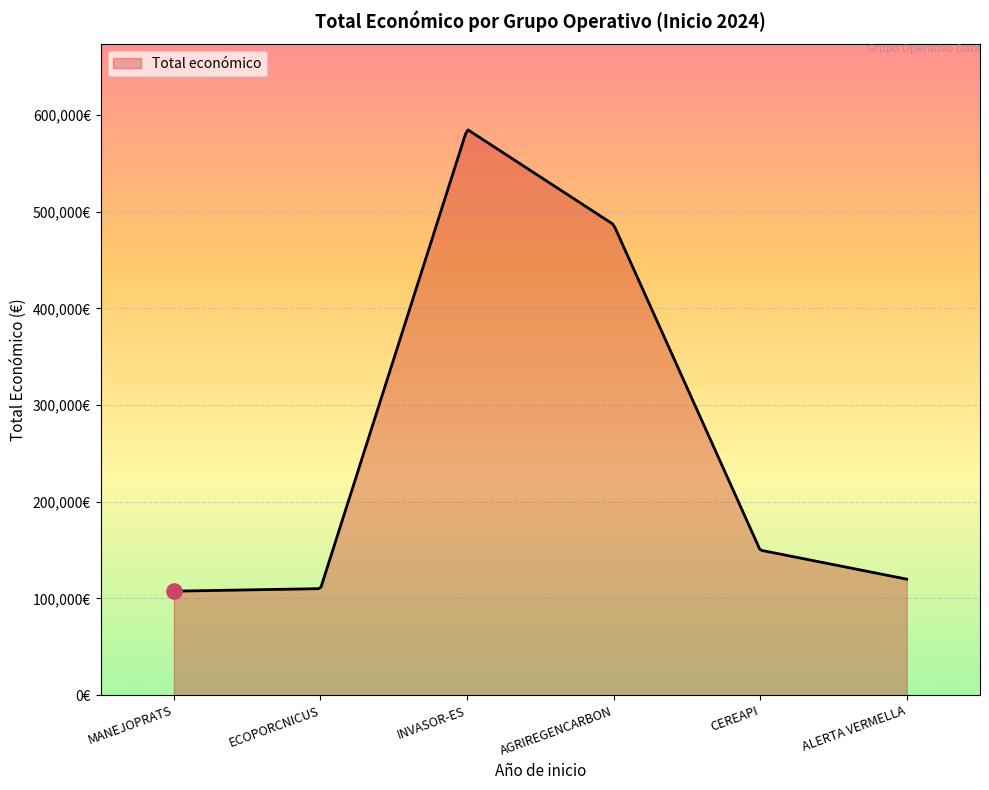

Does the chart have visible grid lines?

Yes